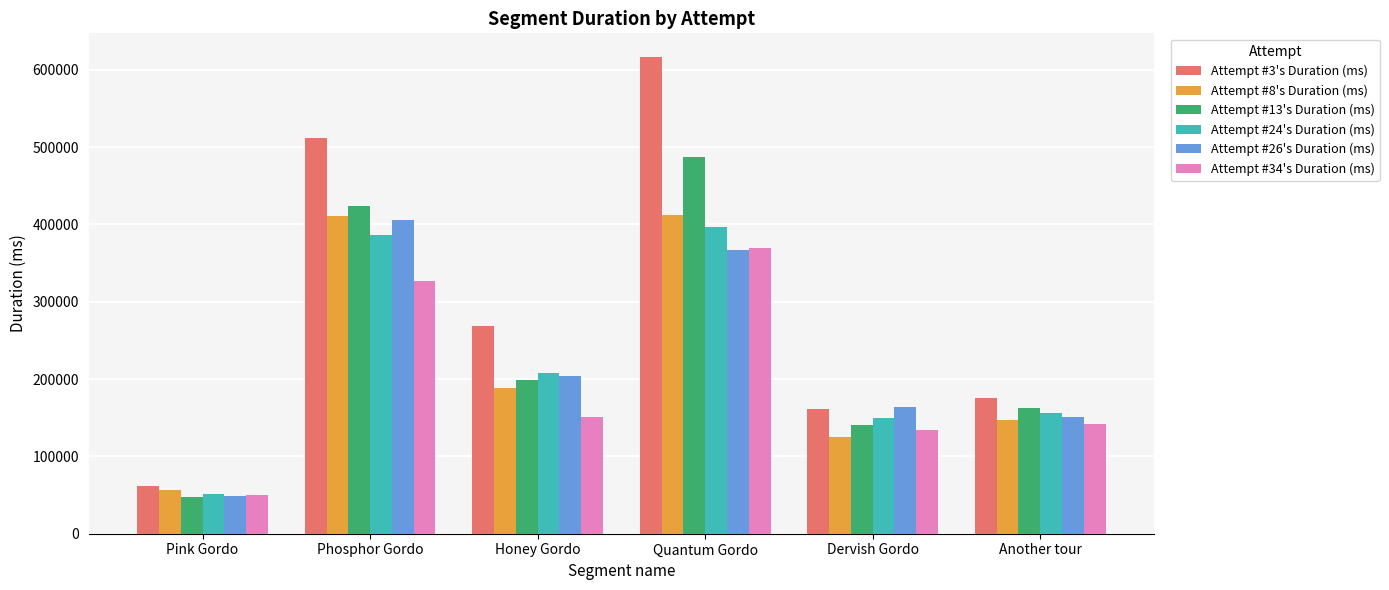

What is the lowest value of the Attempt #34's Duration (ms) series?

50178